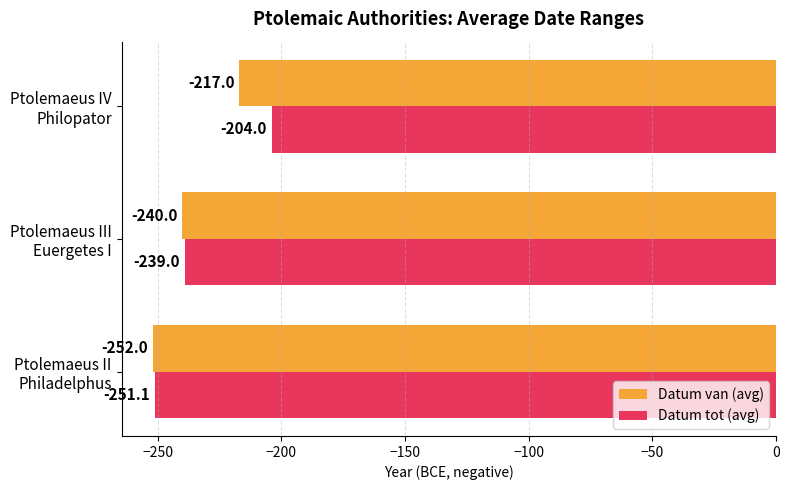

Which series has the largest range (max minus min)?

Datum tot (avg)